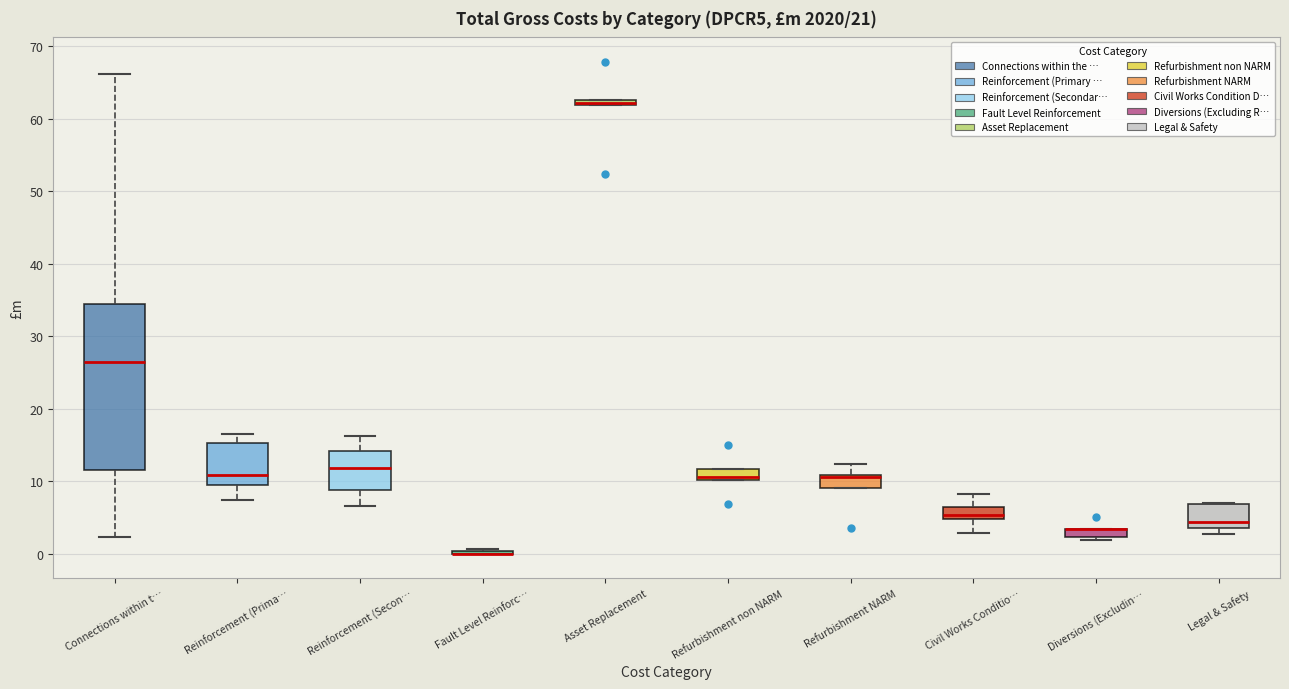

Which box is the tallest, from its lower edge to its upper edge?

Connections within t…